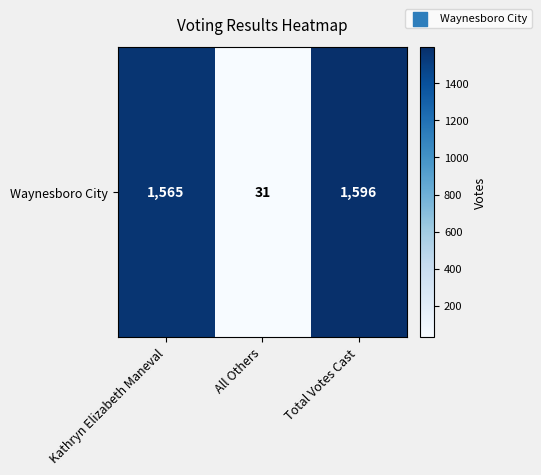

What is the difference between the values at Kathryn Elizabeth Maneval and Total Votes Cast?

31